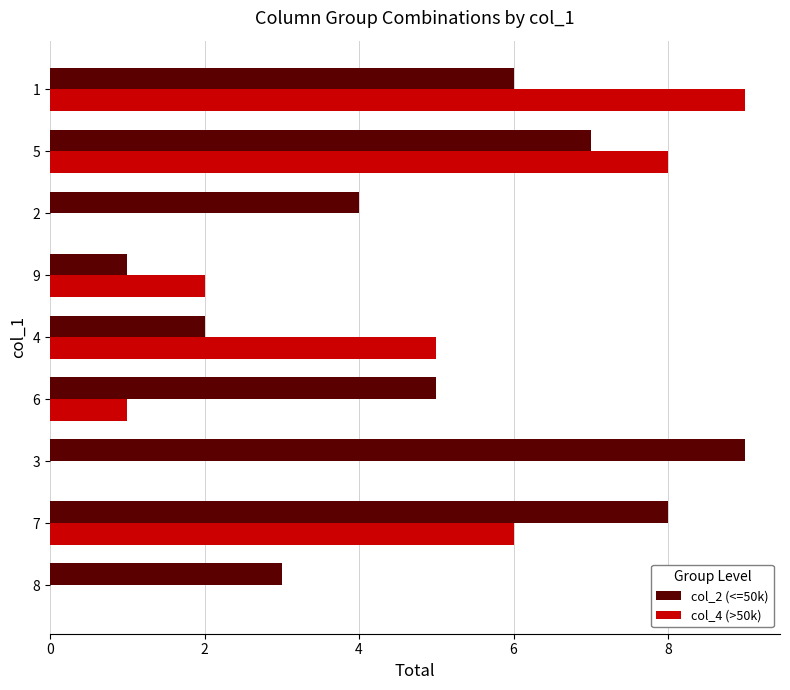

How many data points does each series have?

9